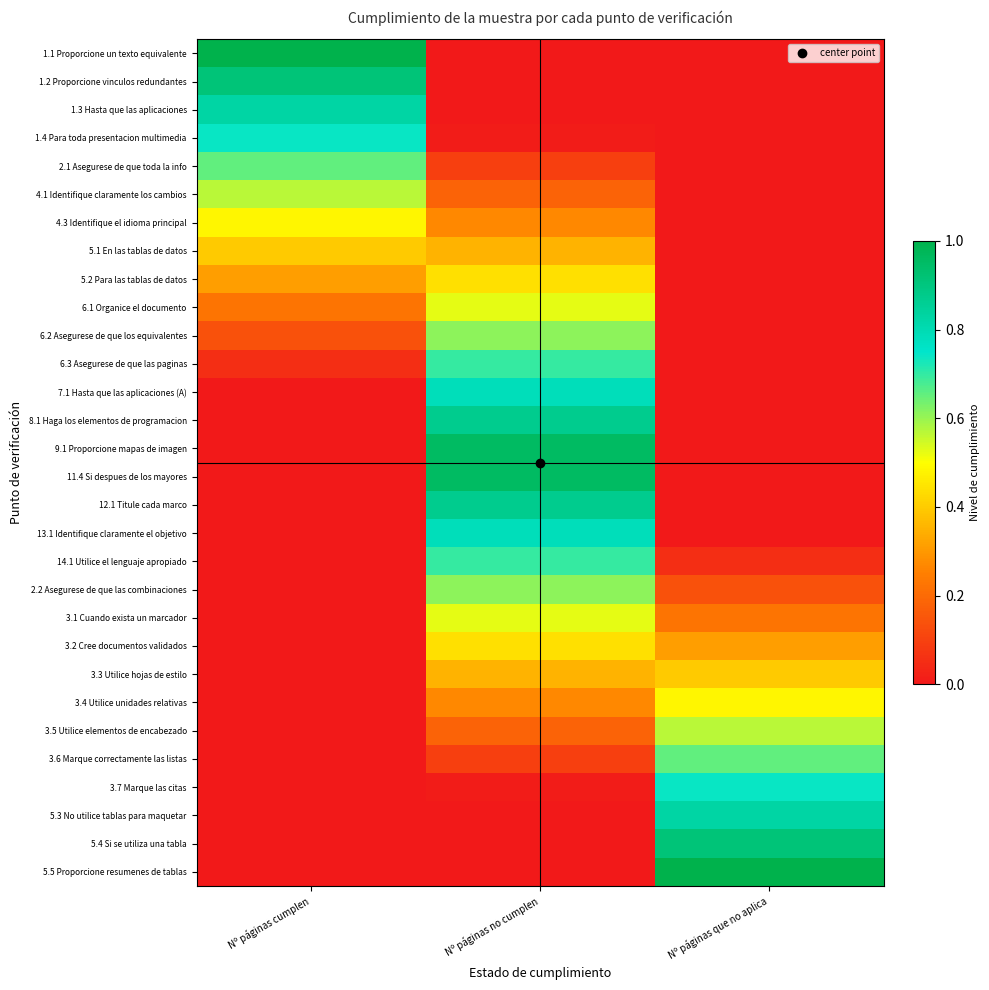

At which category is the sum across all series the highest?

Nº páginas no cumplen